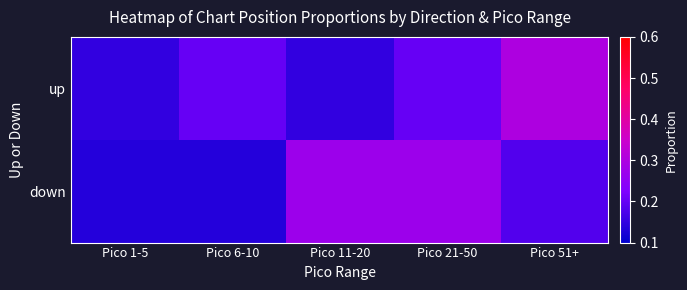

List the series in order of their peak value, highest first.

up, down